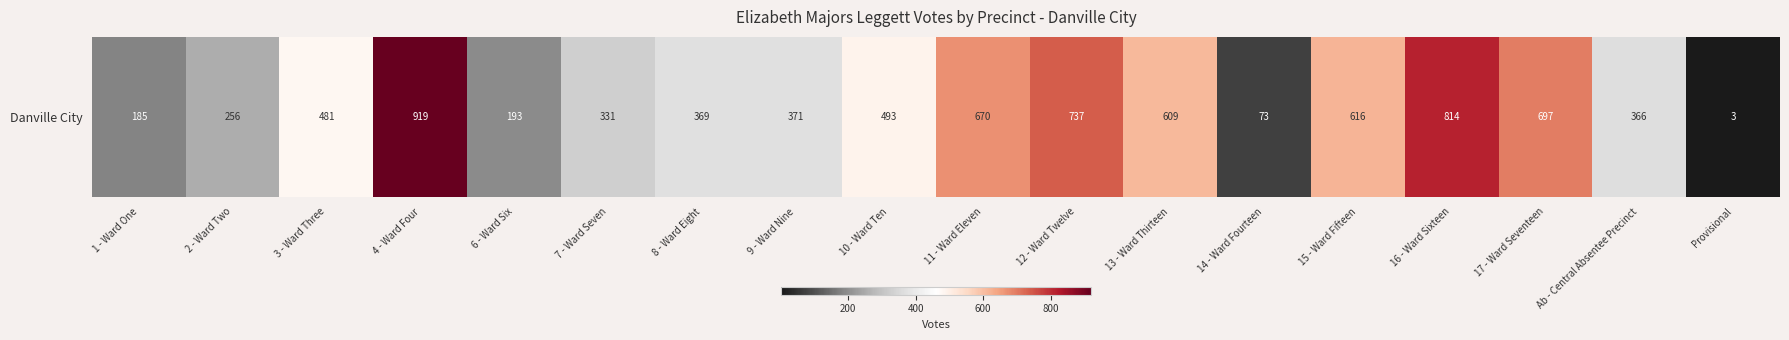

What is the greatest value displayed?

919